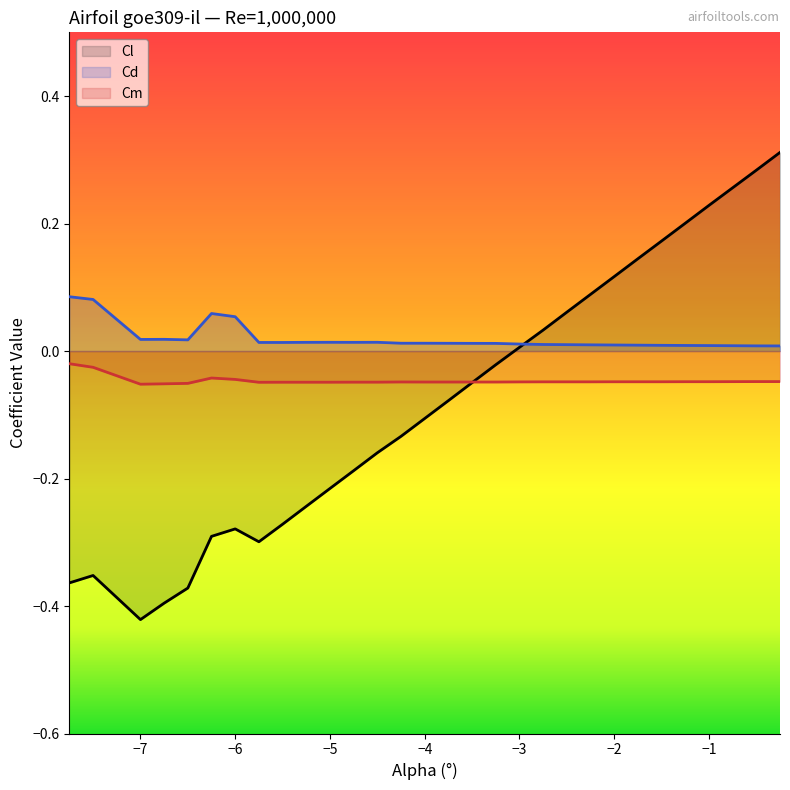

How many intersections are there between Cm and Cl?

1